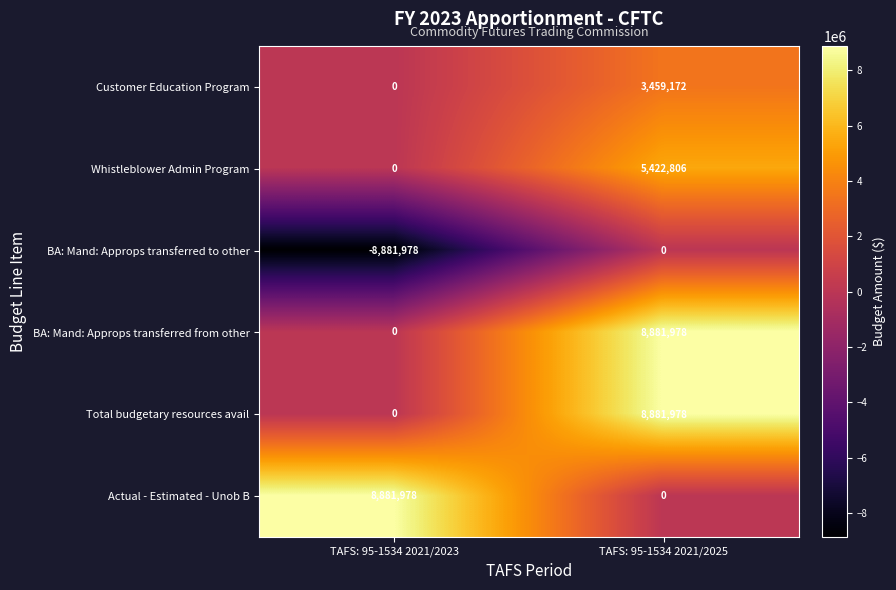

Reading left to right, list all the values displayed in this chart.

Customer Education Program: TAFS: 95-1534 2021/2023=0	TAFS: 95-1534 2021/2025=3459172
Whistleblower Admin Program: TAFS: 95-1534 2021/2023=0	TAFS: 95-1534 2021/2025=5422806
BA: Mand: Approps transferred to other: TAFS: 95-1534 2021/2023=-8881978	TAFS: 95-1534 2021/2025=0
BA: Mand: Approps transferred from other: TAFS: 95-1534 2021/2023=0	TAFS: 95-1534 2021/2025=8881978
Total budgetary resources avail: TAFS: 95-1534 2021/2023=0	TAFS: 95-1534 2021/2025=8881978
Actual - Estimated - Unob B: TAFS: 95-1534 2021/2023=8881978	TAFS: 95-1534 2021/2025=0